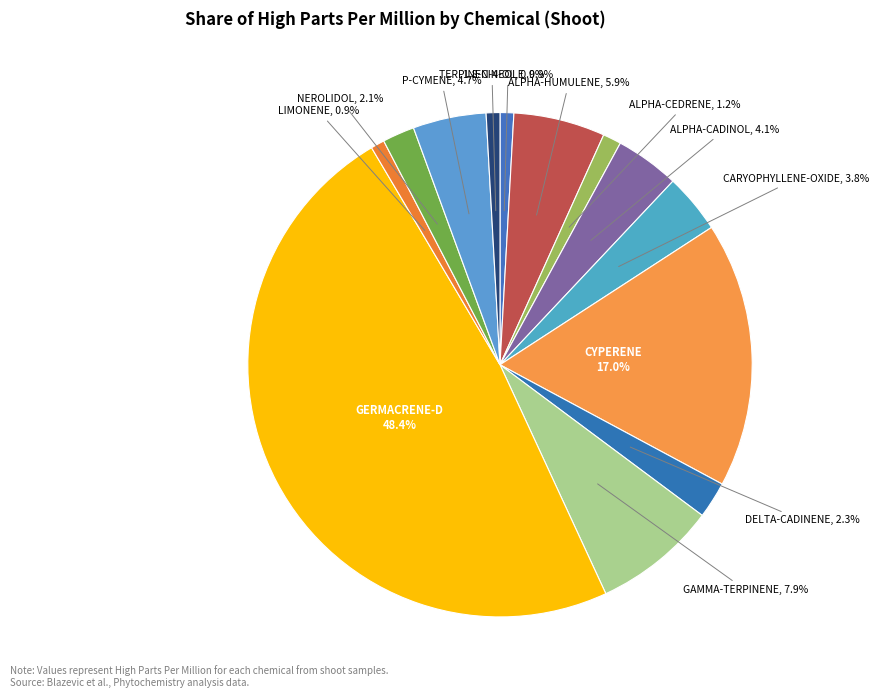

What is the total percentage of P-CYMENE and CARYOPHYLLENE-OXIDE?

8.5%